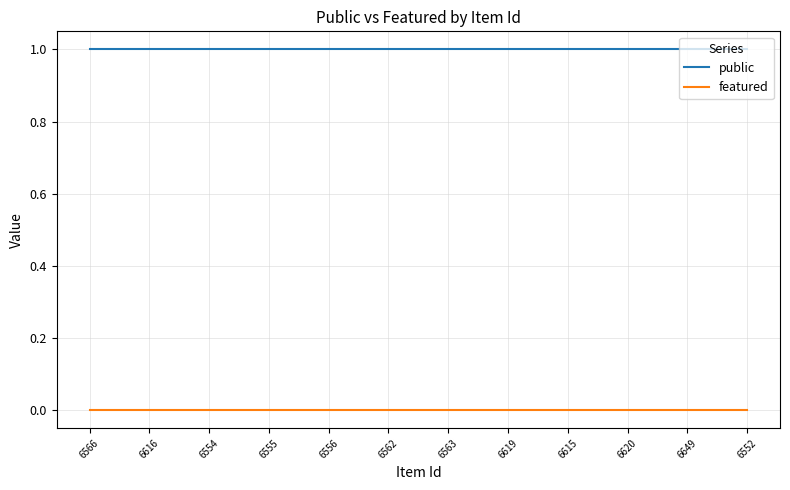

What is the spread (max minus min) of values at 6555?

1